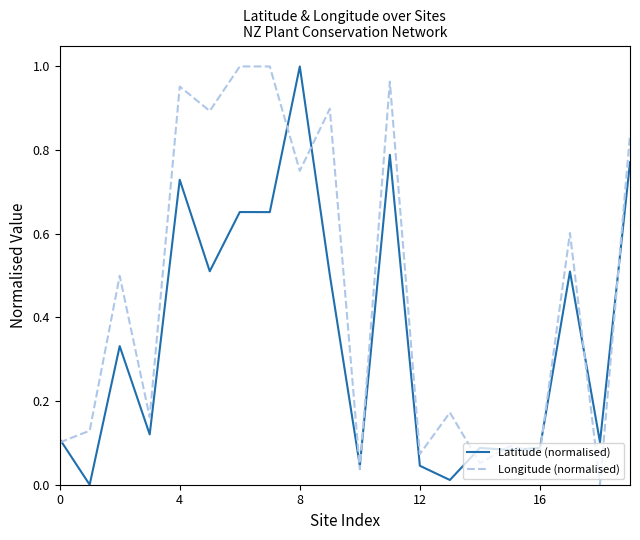

Which series has the largest total across all categories?

Longitude (normalised)